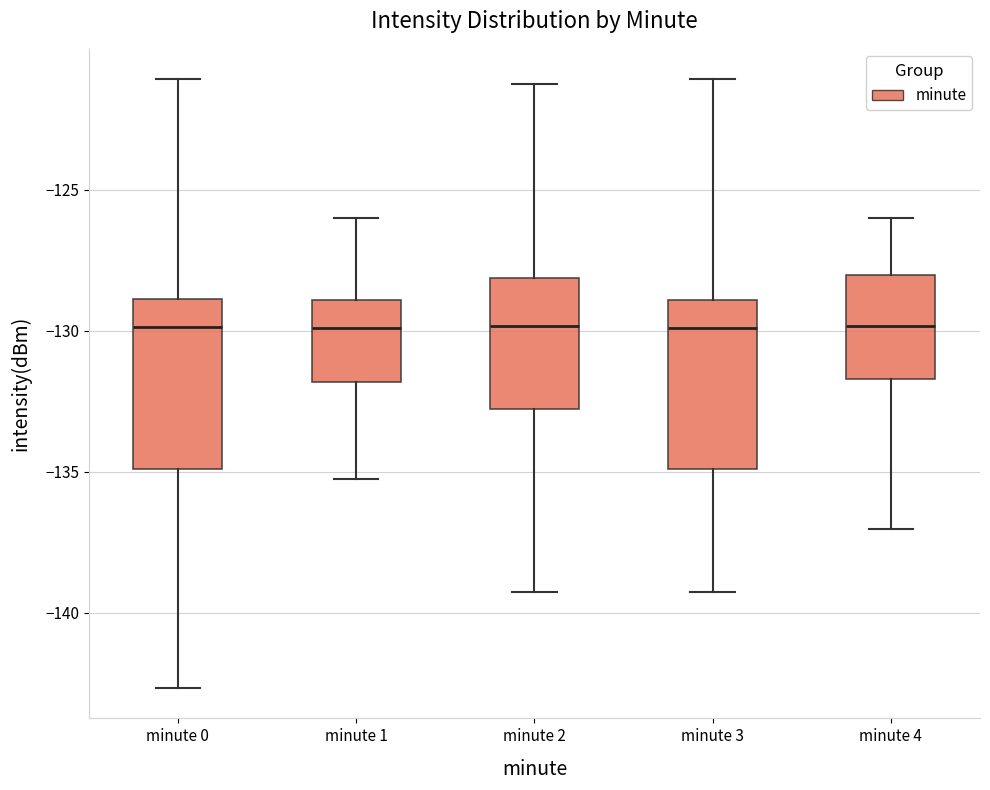

Reading left to right, transcribe this box plot: for each box, give where its median line is, the range the box spans, and where its two whiskers end, as read against the y-axis. The values are not printed on the chart, so give them approximately, as read against the axis.

minute 0: median -130.0, box -135.0 to -129.0, whiskers -142.5 to -121.0
minute 1: median -130.0, box -132.0 to -129.0, whiskers -135.5 to -126.0
minute 2: median -130.0, box -133.0 to -128.0, whiskers -139.5 to -121.0
minute 3: median -130.0, box -135.0 to -129.0, whiskers -139.5 to -121.0
minute 4: median -130.0, box -131.5 to -128.0, whiskers -137.0 to -126.0